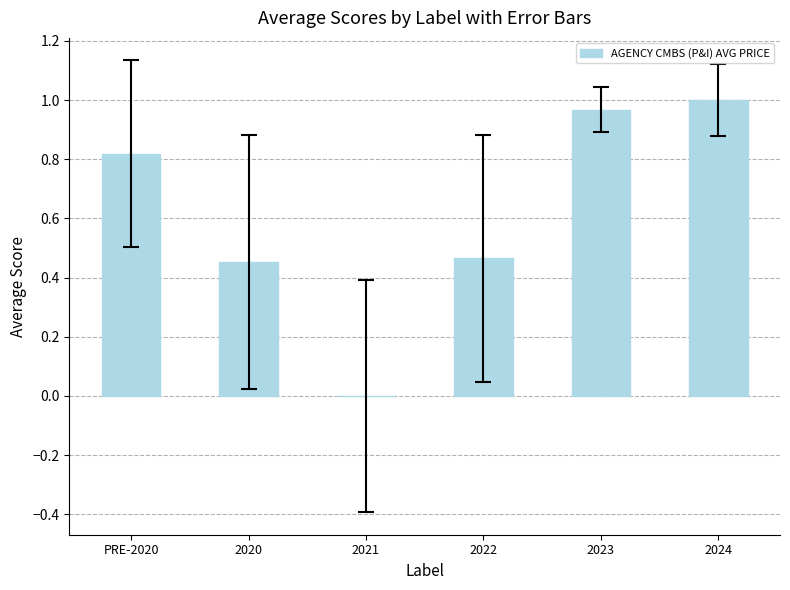

True or false: the data shows 1.7 at 2024.

False